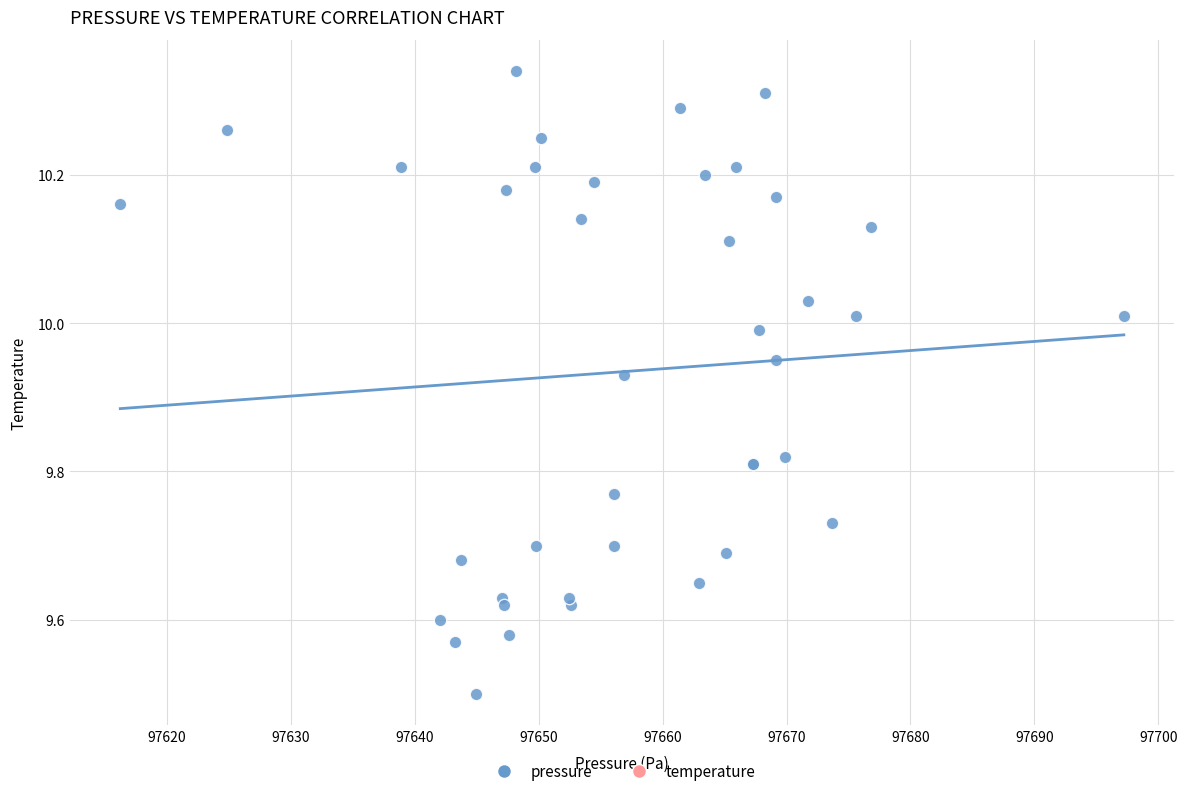

What Y value in the scatter plot is closest to 9?

9.5